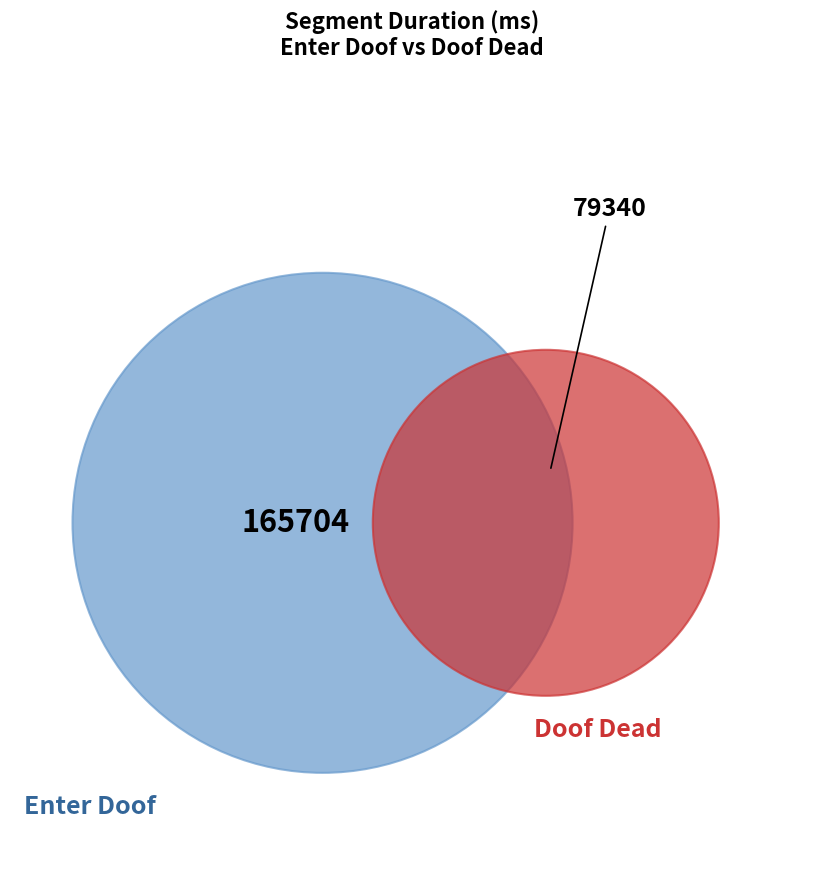

What percentage is the Enter Doof slice, to the nearest percent?

68%